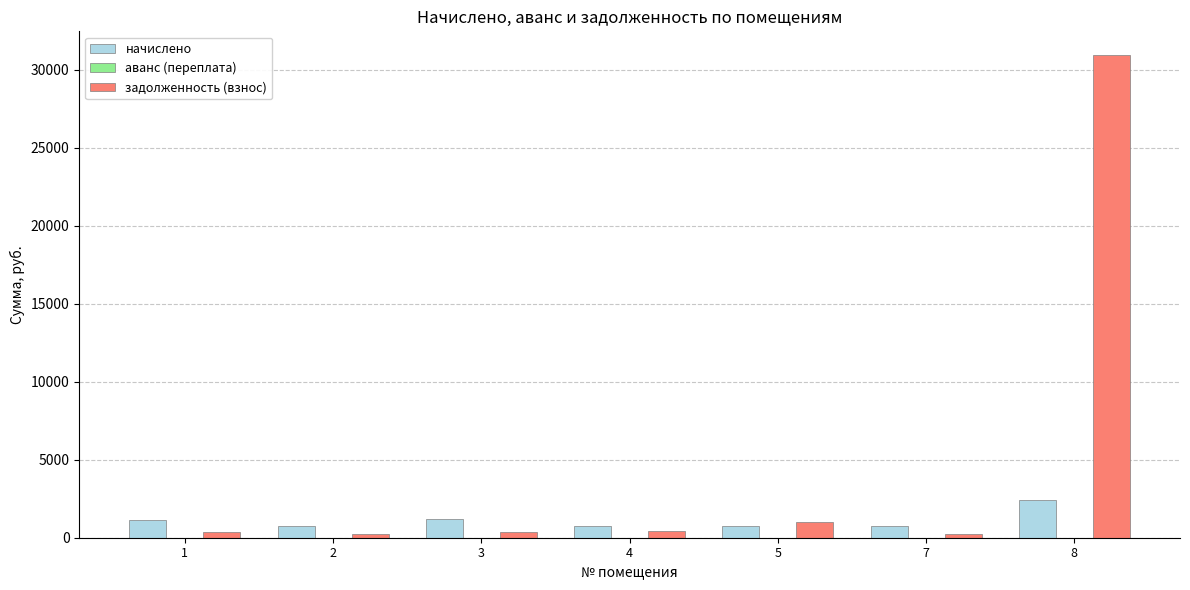

How many groups of bars are there?

7